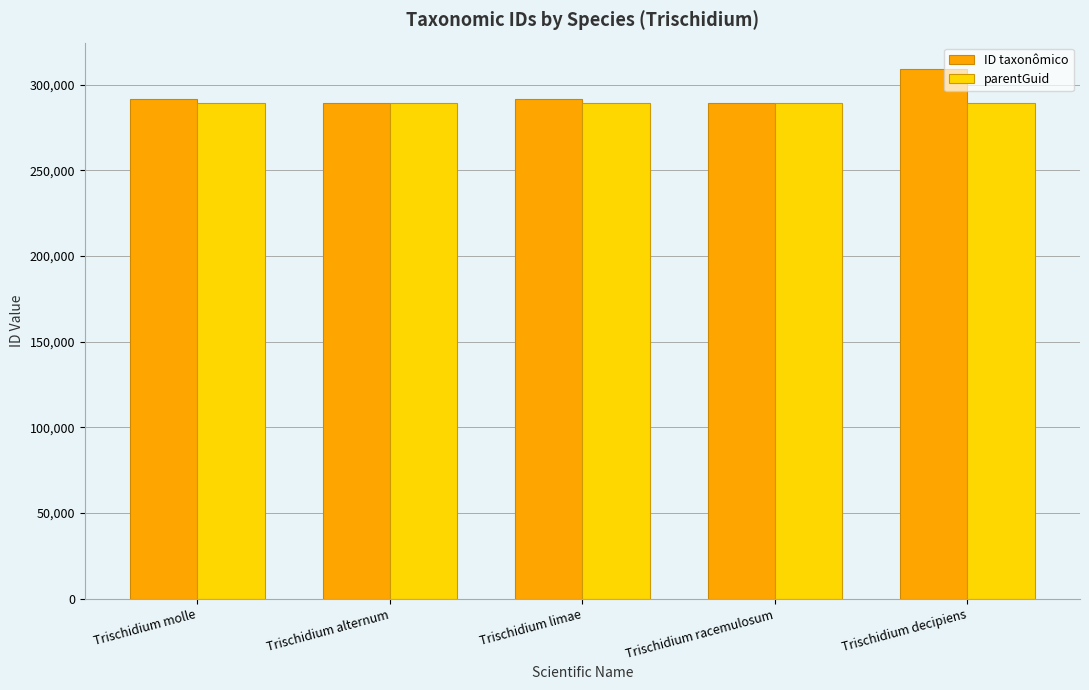

List the series in order of their peak value, highest first.

ID taxonômico, parentGuid